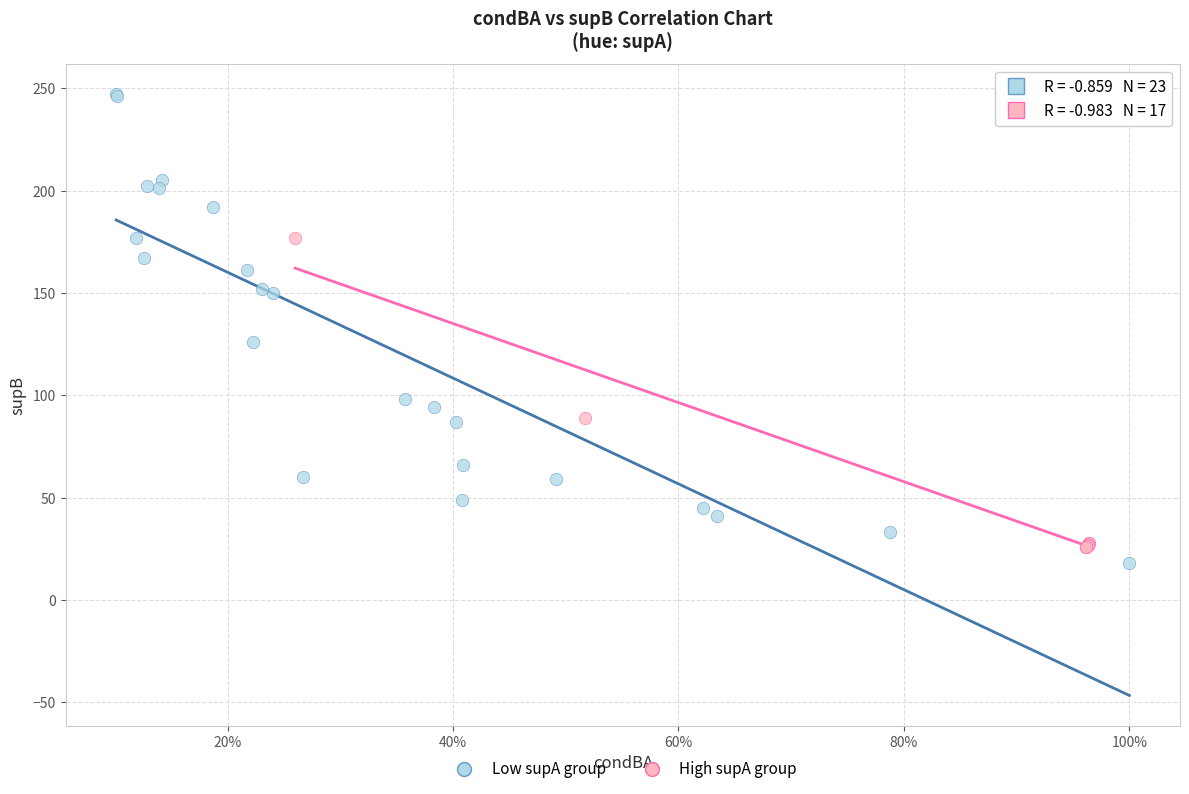

Which series reaches the maximum Y coordinate?

Low supA group